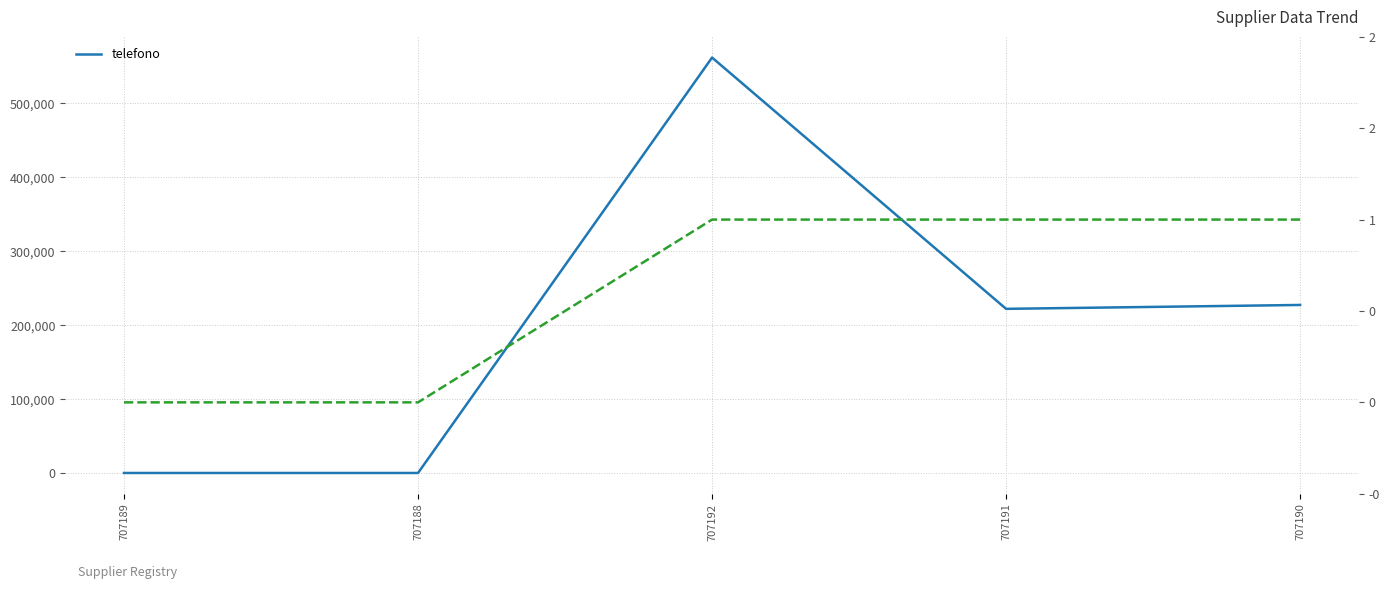

What is the difference between the values at 707192 and 707191?

339975